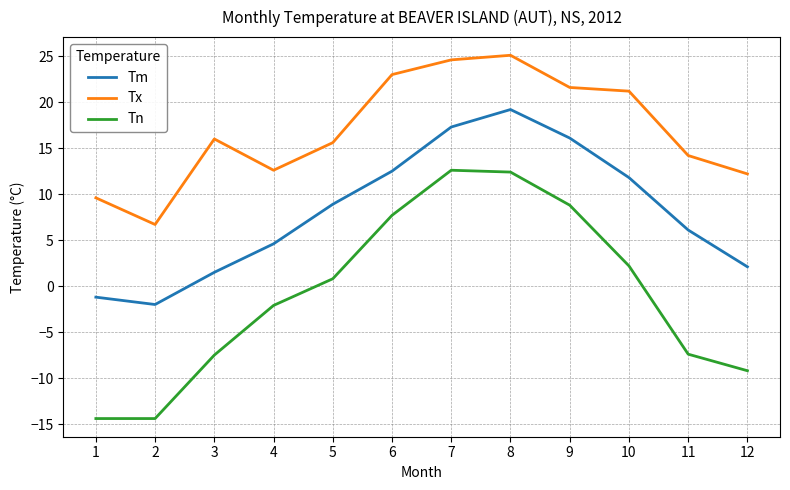

What is the total value across all series at 5?

25.3